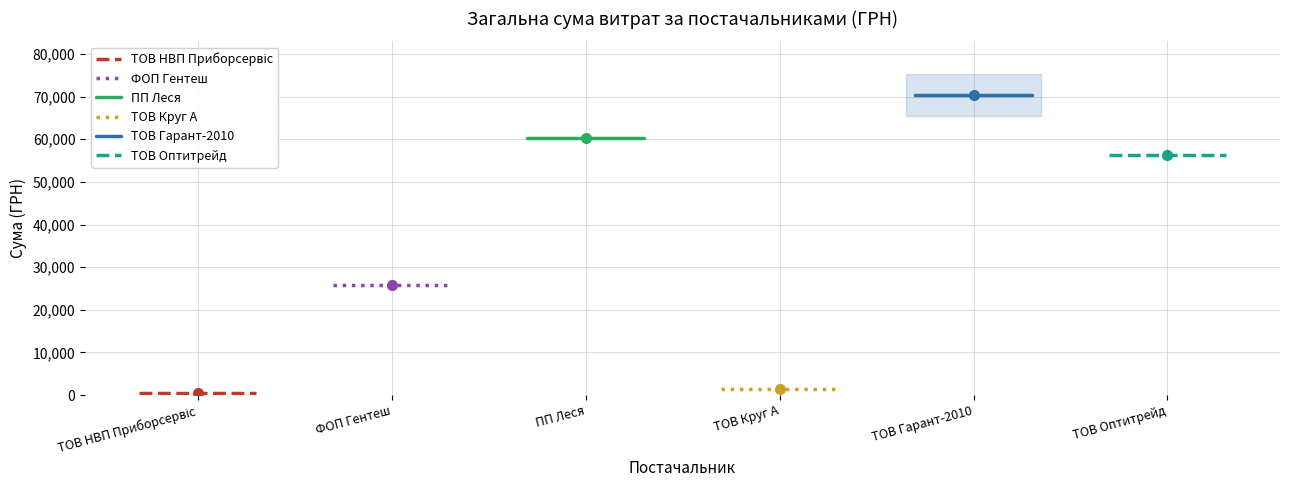

Rank the series at ТОВ НВП Приборсервіс from lowest to highest value.

ТОВ НВП Приборсервіс, ТОВ Круг А, ФОП Гентеш, ТОВ Оптитрейд, ПП Леся, ТОВ Гарант-2010